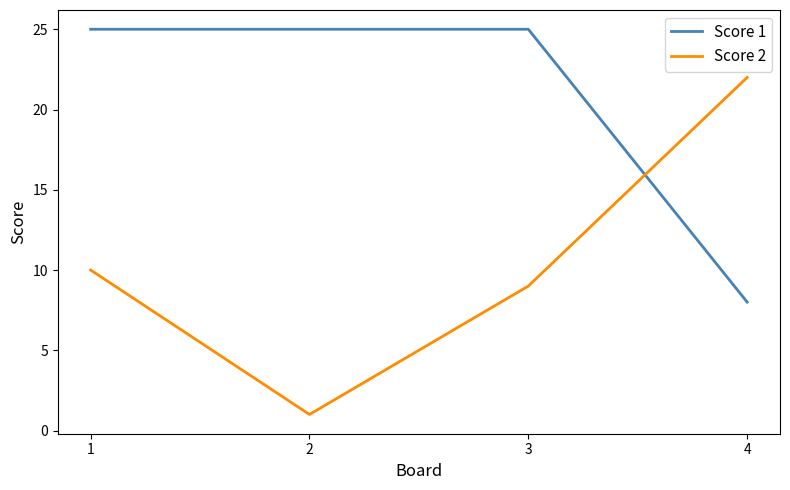

What is the spread (max minus min) of values at 4?

14